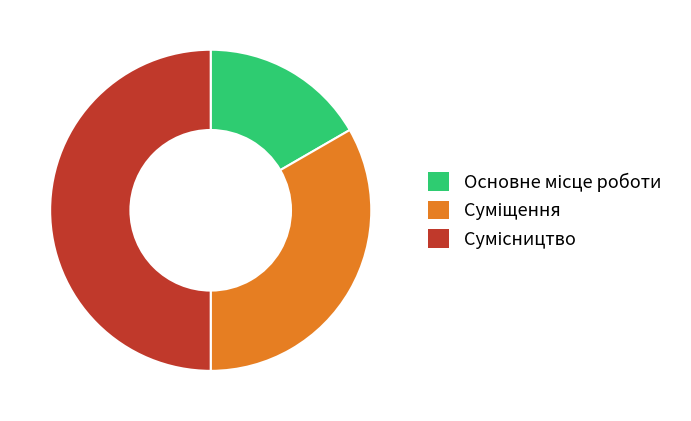

To the nearest percent, what percentage of the pie is Основне місце роботи?

17%